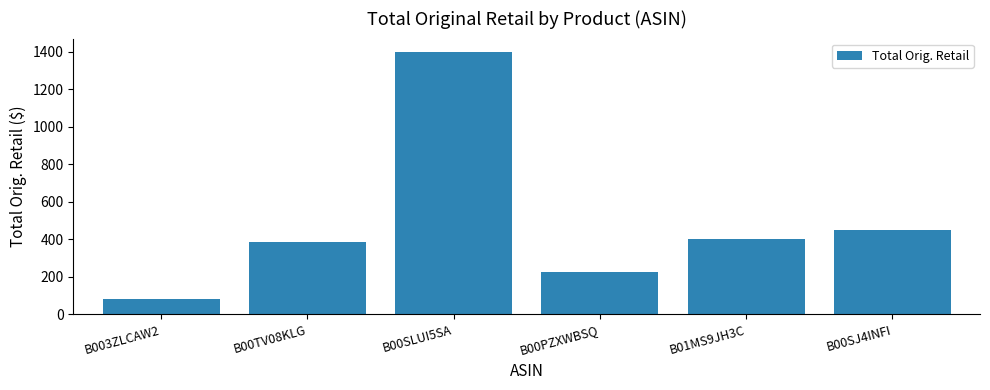

Does the chart contain any negative values?

No